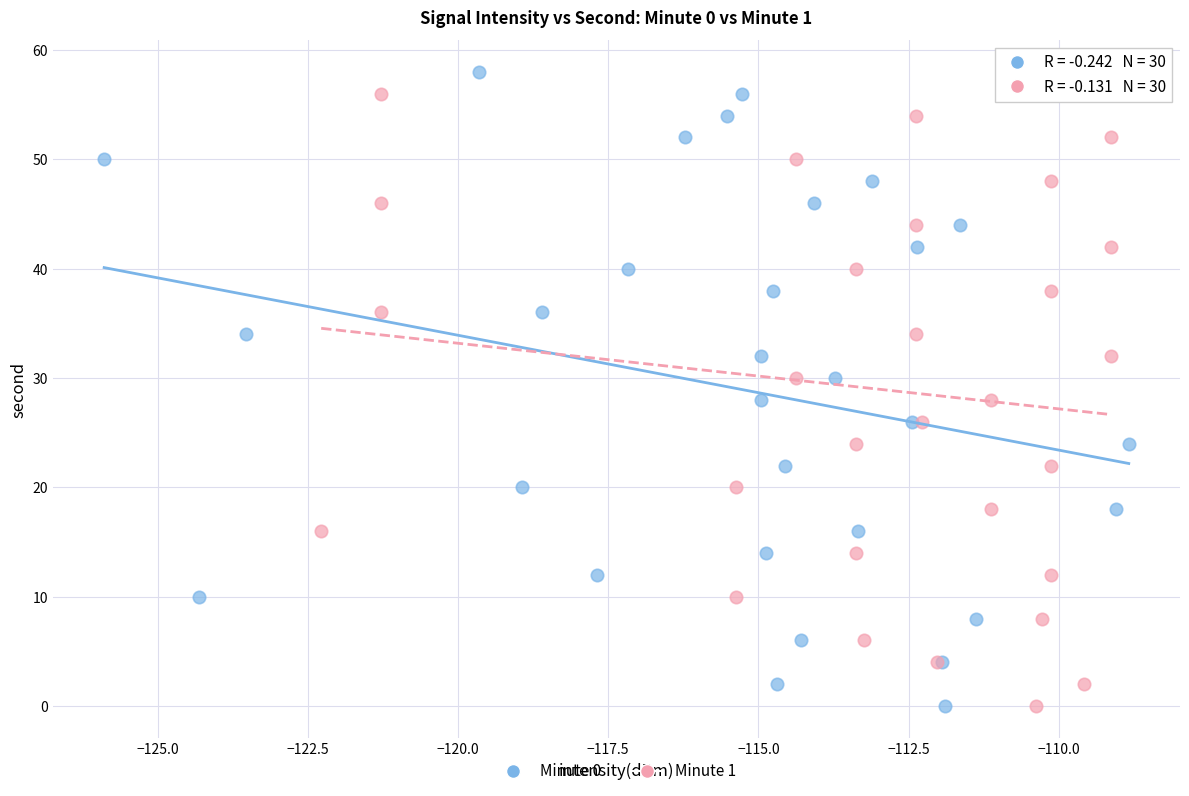

What are all the series names shown in the legend?

Minute 0, Minute 1